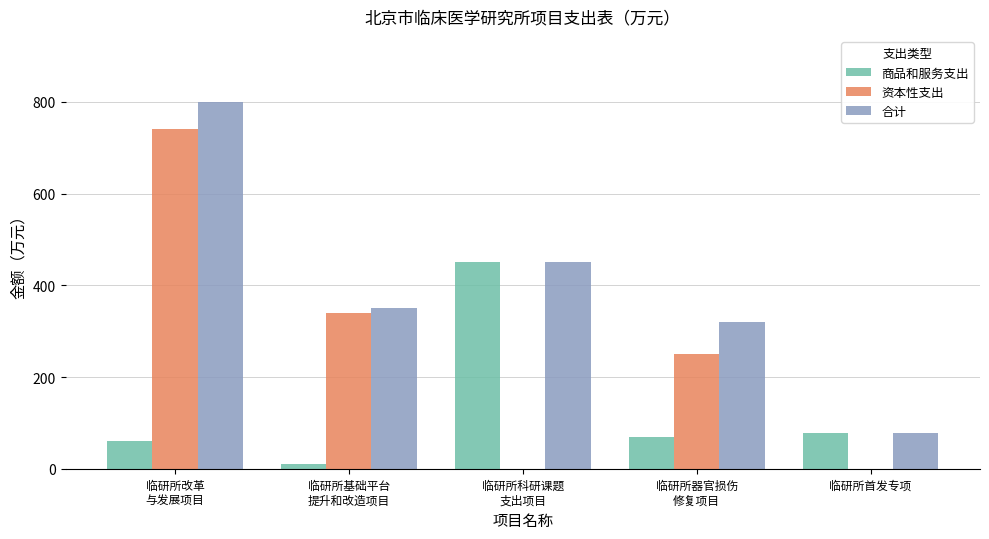

What are all the series names shown in the legend?

商品和服务支出, 资本性支出, 合计